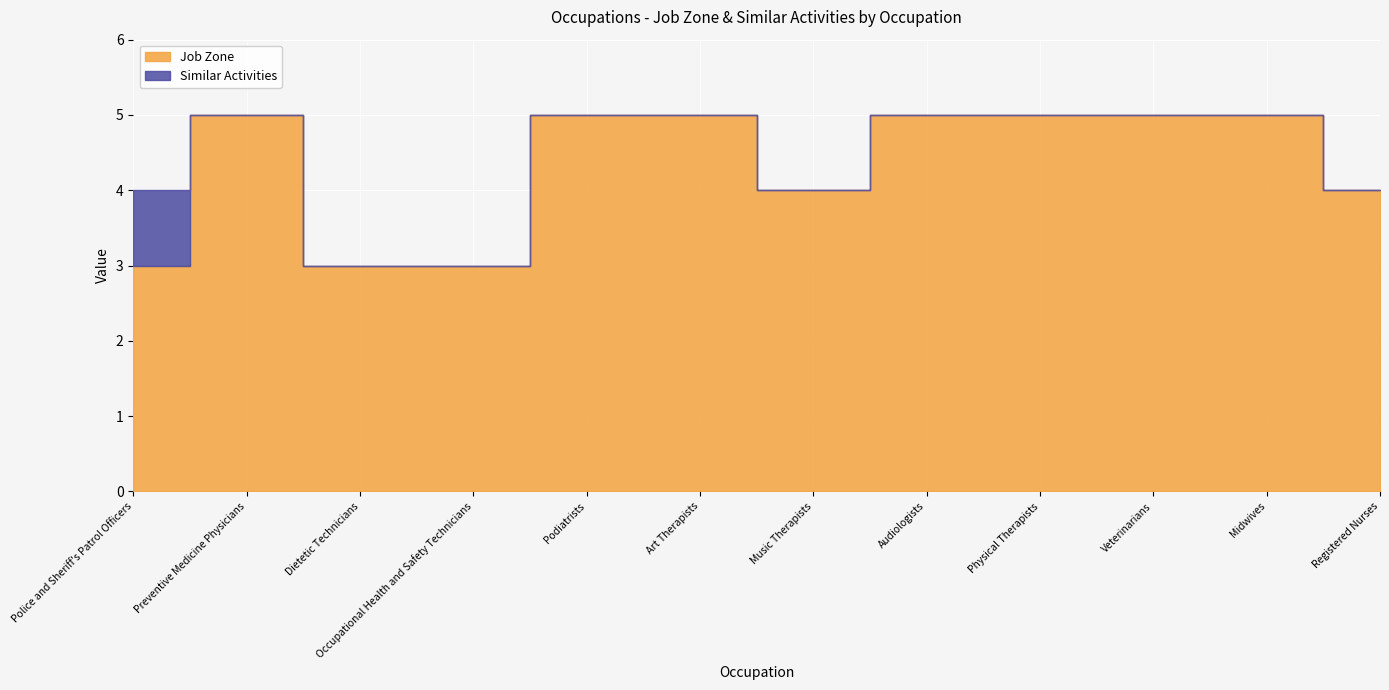

The value of Similar Activities at Preventive Medicine Physicians is -1. True or false?

False